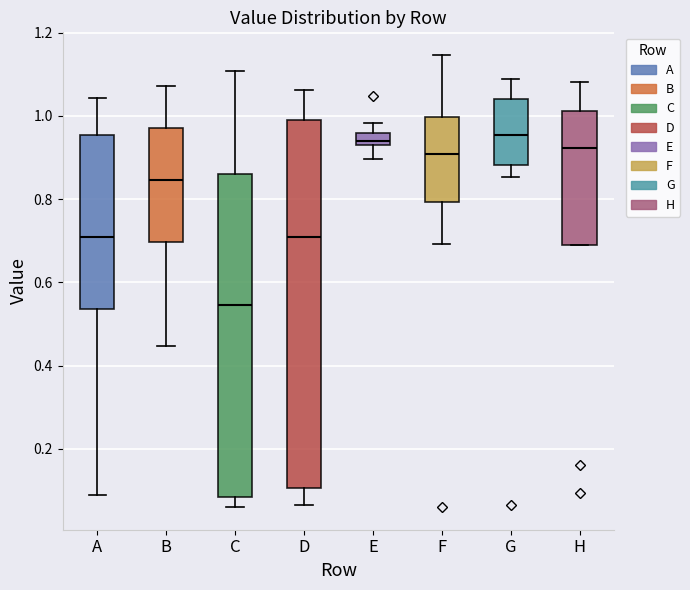

Where is the upper edge of the box for H on the y-axis? The values are not printed on the chart, so give them approximately, as read against the axis.

1.02